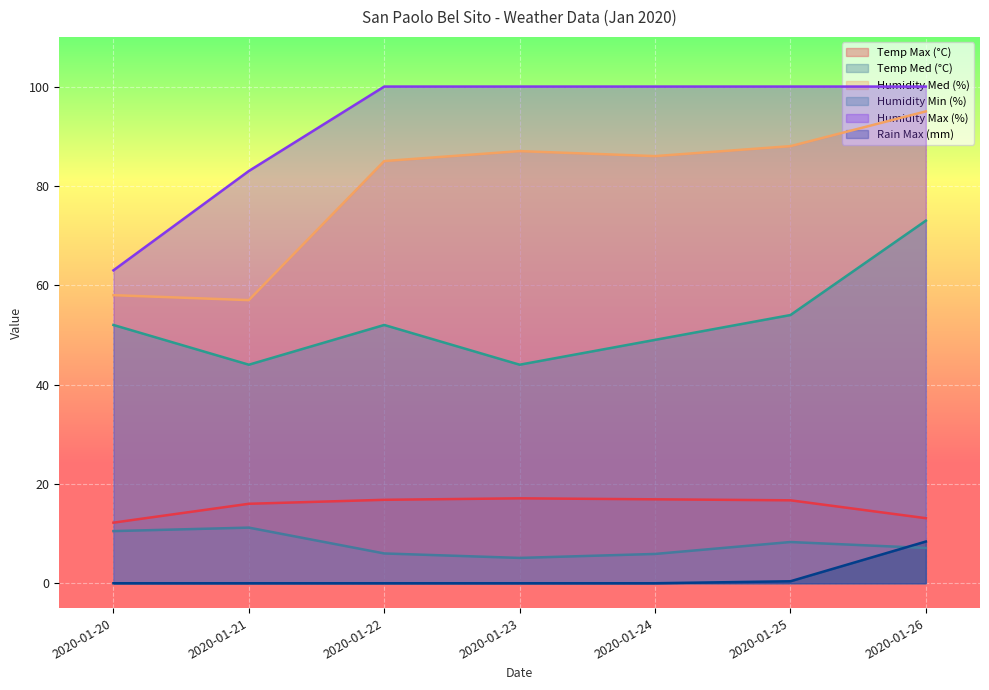

What is the sum of all Humidity Med (%) values?

556.0